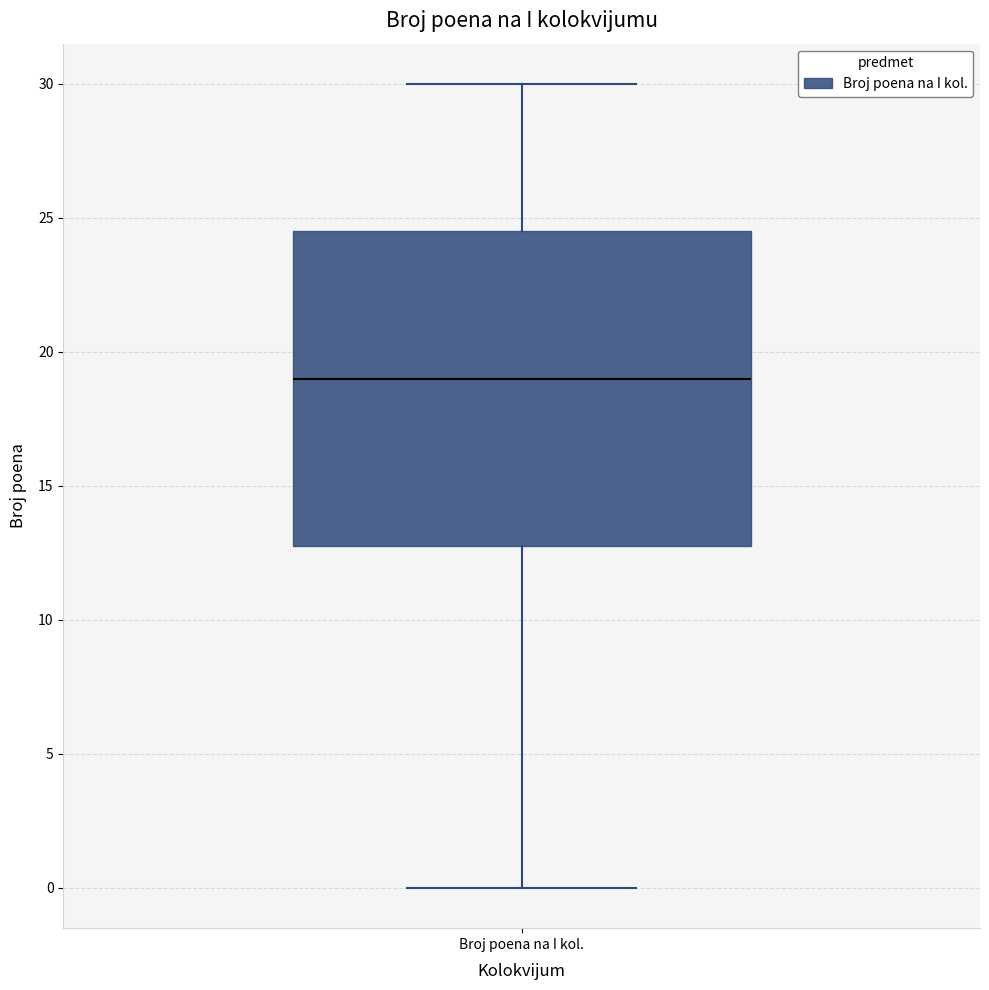

Transcribe this box plot: give where the median line is, the range the box spans, and where the two whiskers end, as read against the y-axis. The values are not printed on the chart, so give them approximately, as read against the axis.

median 19.0, box 13.0 to 24.5, whiskers 0.0 to 30.0